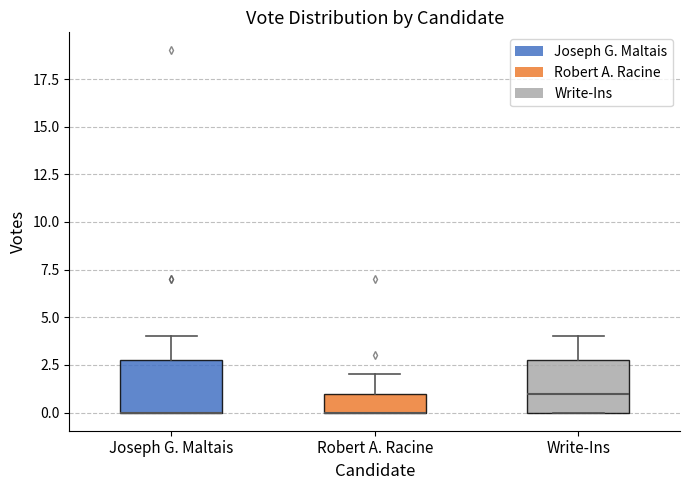

Reading left to right, read every box against the y-axis: the position of its median line, the range the box covers, and the ends of its whiskers. The values are not printed on the chart, so give them approximately, as read against the axis.

Joseph G. Maltais: median 0 (drawn on the box's lower edge), box 0 to 3, whiskers 0 to 4
Robert A. Racine: median 0 (drawn on the box's lower edge), box 0 to 1, whiskers 0 to 2
Write-Ins: median 1, box 0 to 3, whiskers 0 to 4